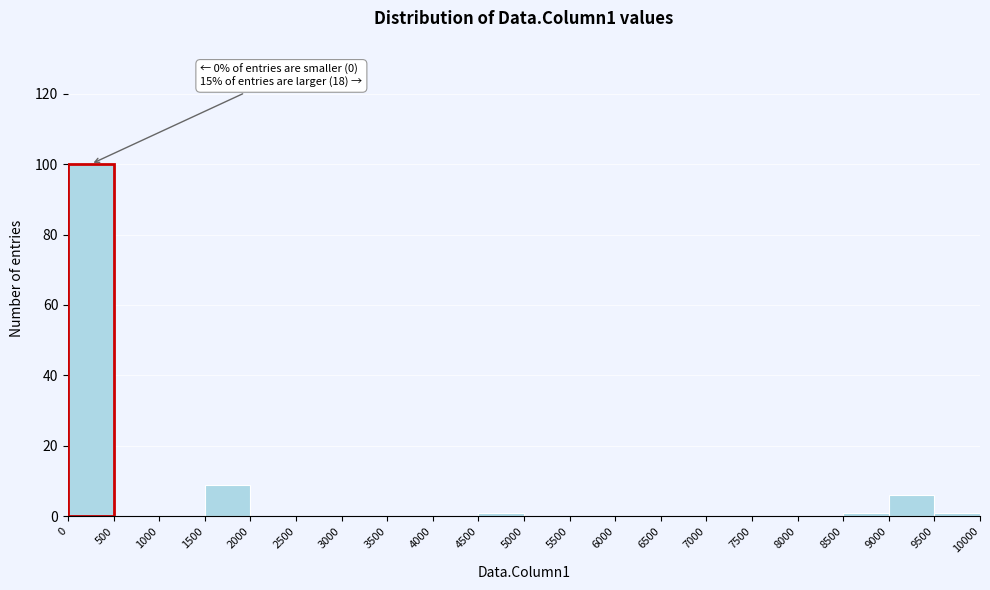

Which range on the x-axis has the tallest bar?

0 to 500